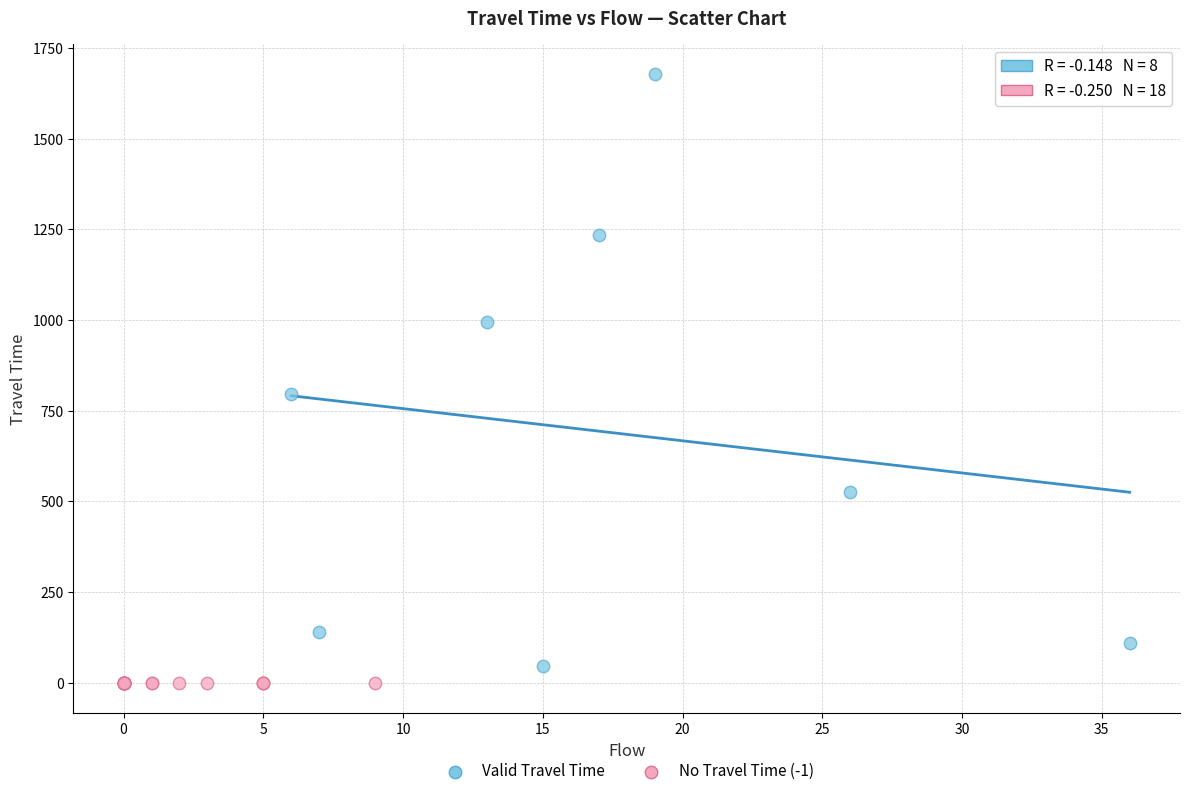

Which series reaches the maximum Y coordinate?

Valid Travel Time